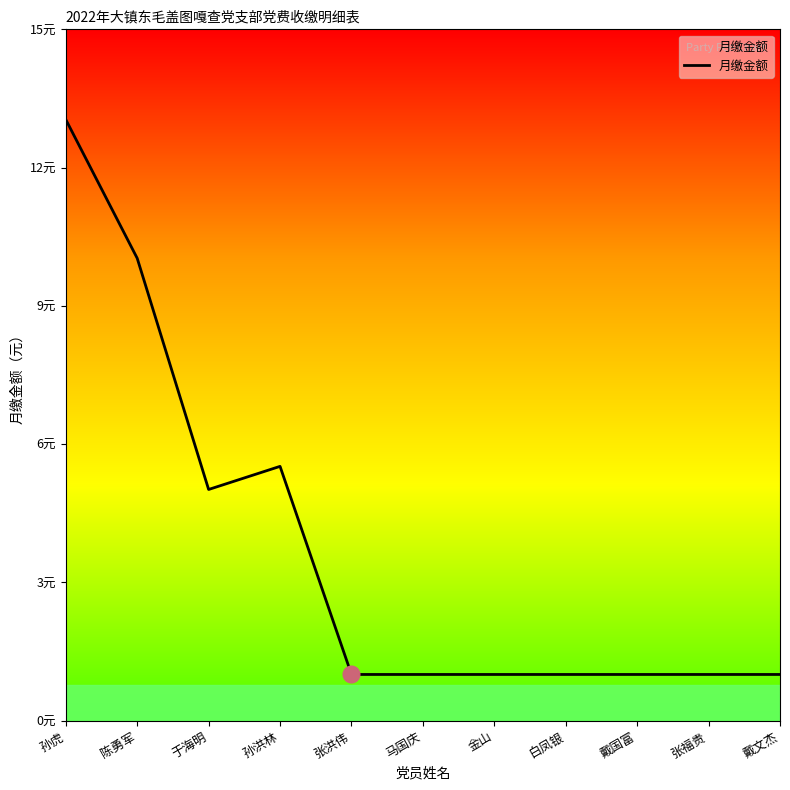

What is the ratio of the value at 张洪伟 to the value at 戴国富?

1.0